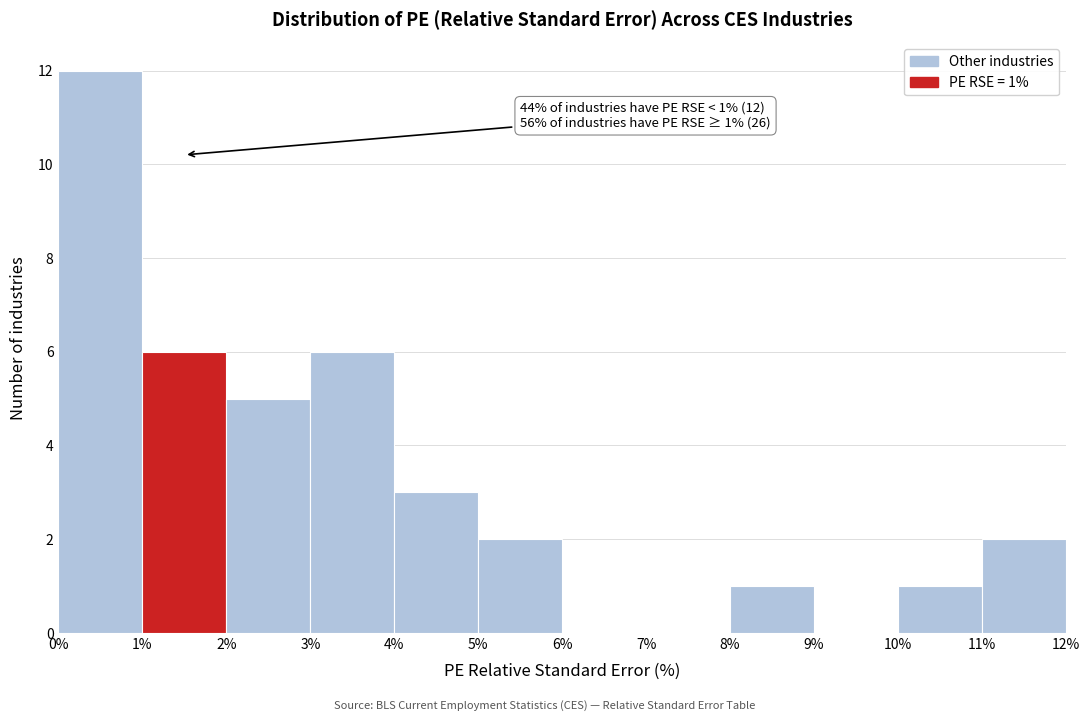

Over which range of the x-axis is the bar tallest?

0% to 1%